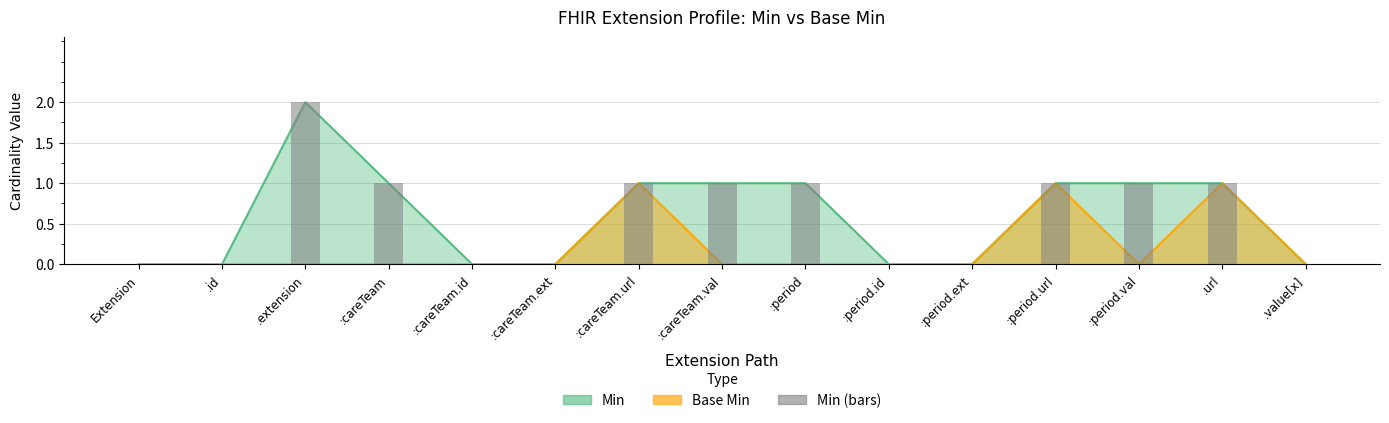

The Min series shows 1 at .value[x]. True or false?

False